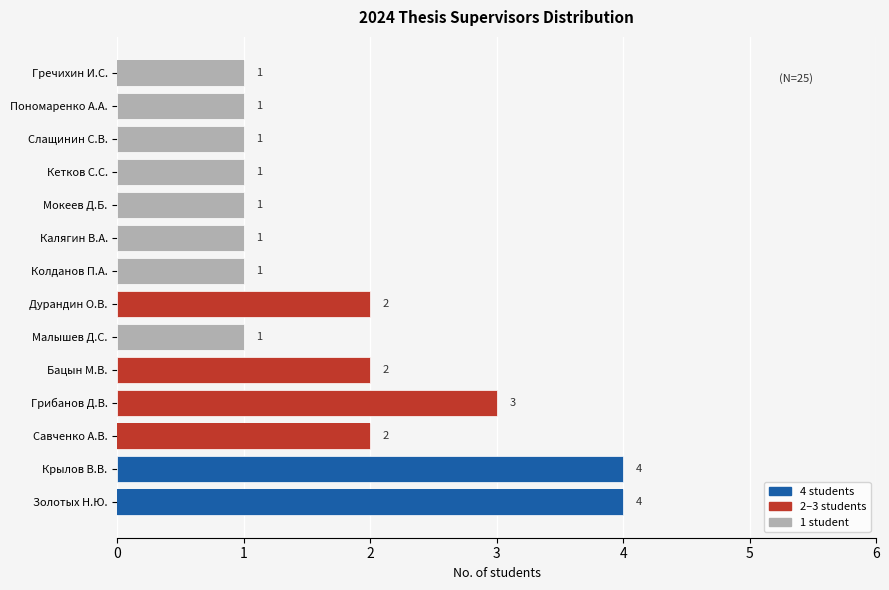

True or false: the data shows 4 at Крылов В.В..

True